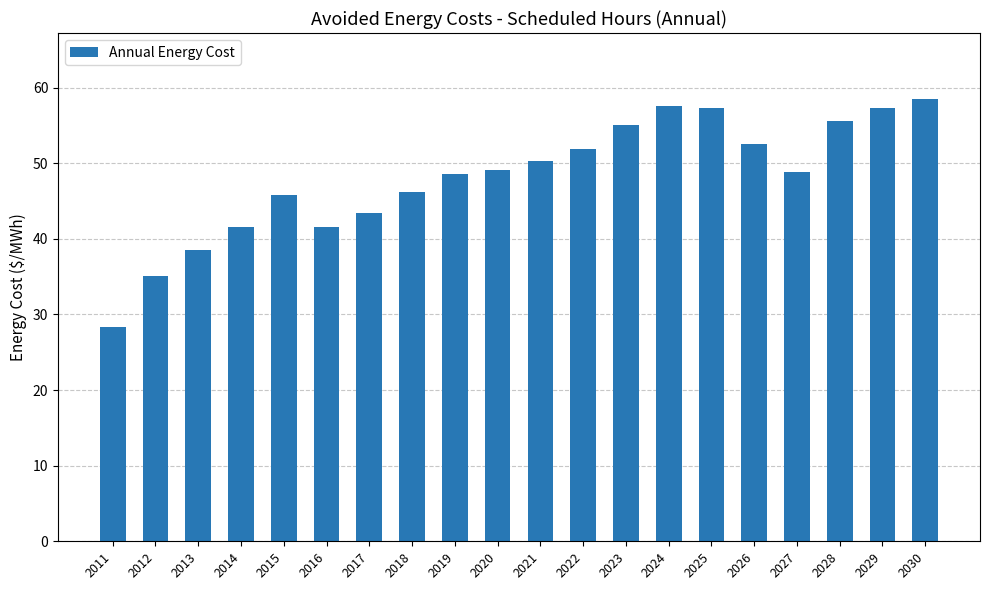

What is the change in value from 2014 to 2019?

+7.0